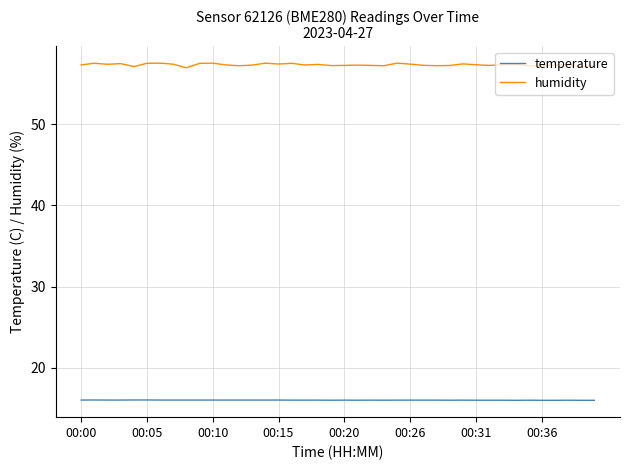

Which series has the largest total across all categories?

humidity